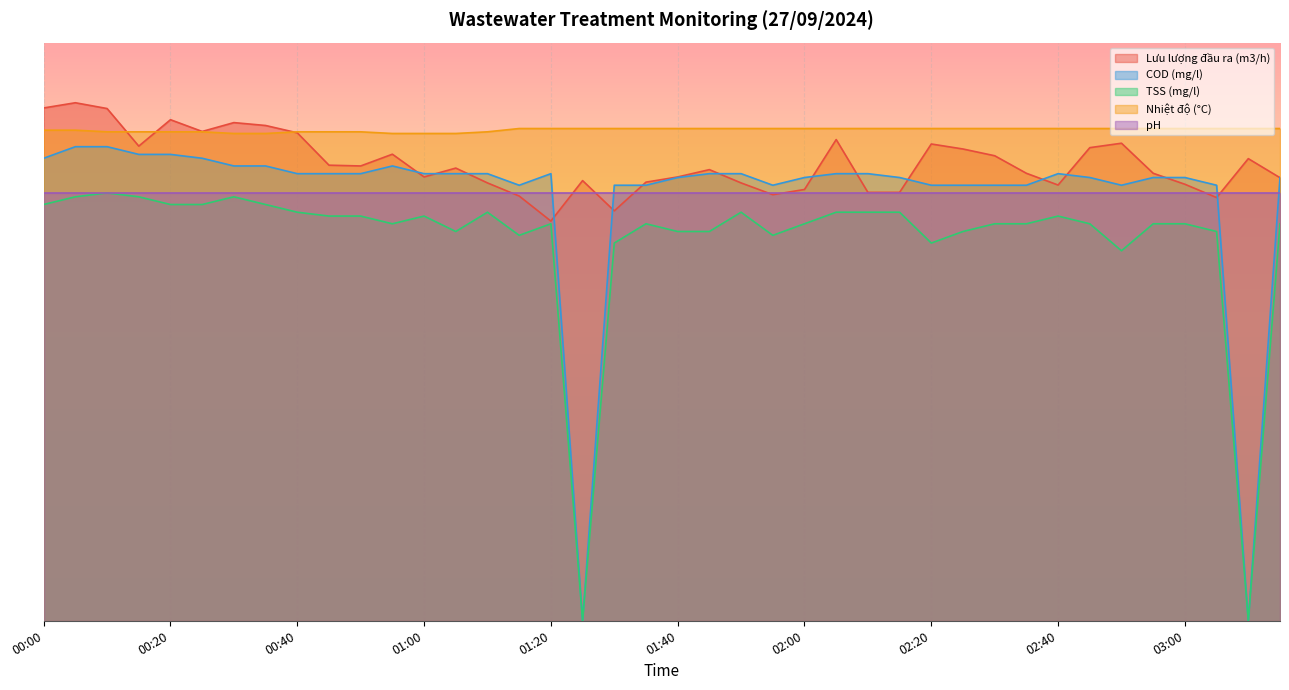

At which category does TSS (mg/l) reach its first local valley?

00:55